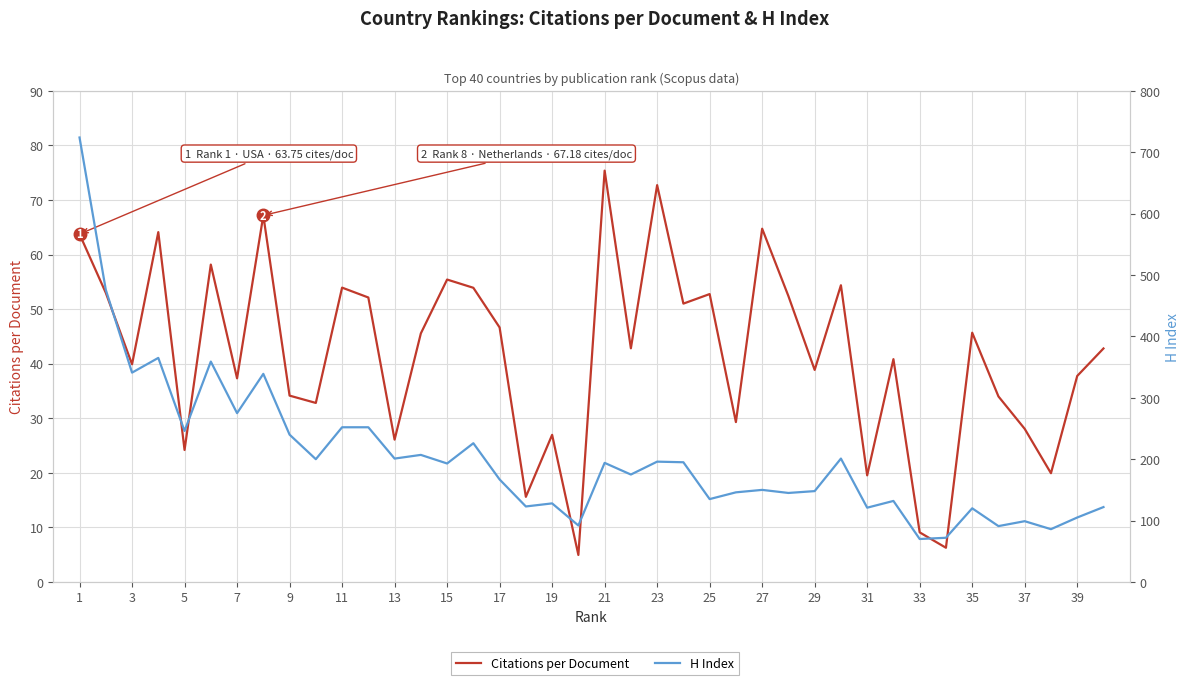

What is the value of the H Index point at the 9th from the left?

240.0